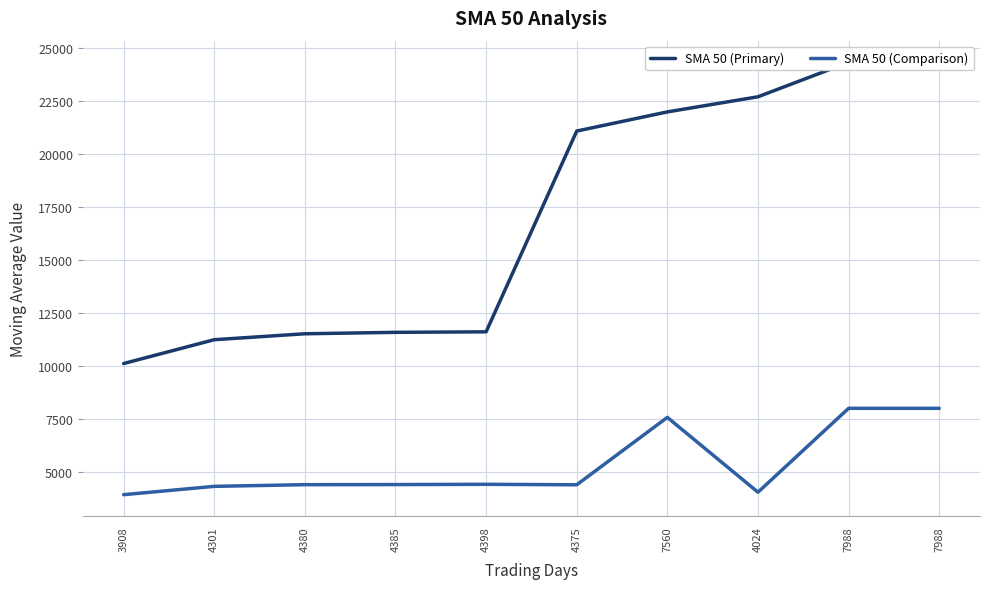

At which category does SMA 50 (Comparison) reach its first local peak?

4398